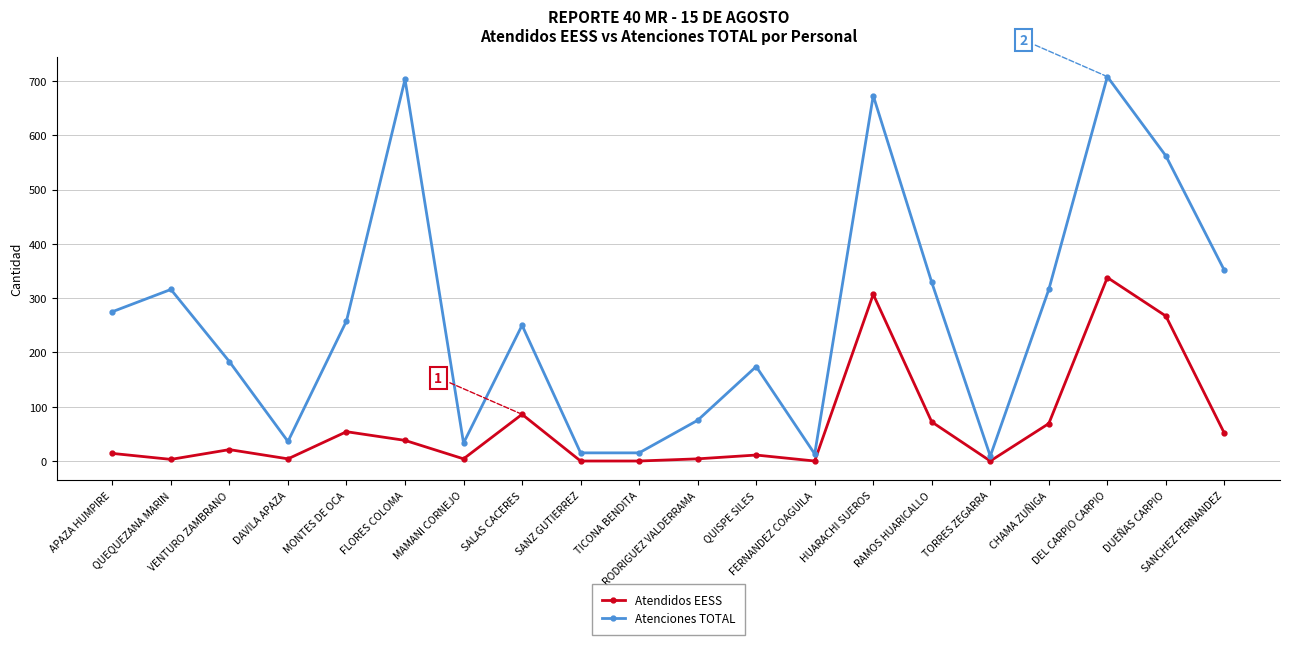

What is the average value of the Atendidos EESS series?

67